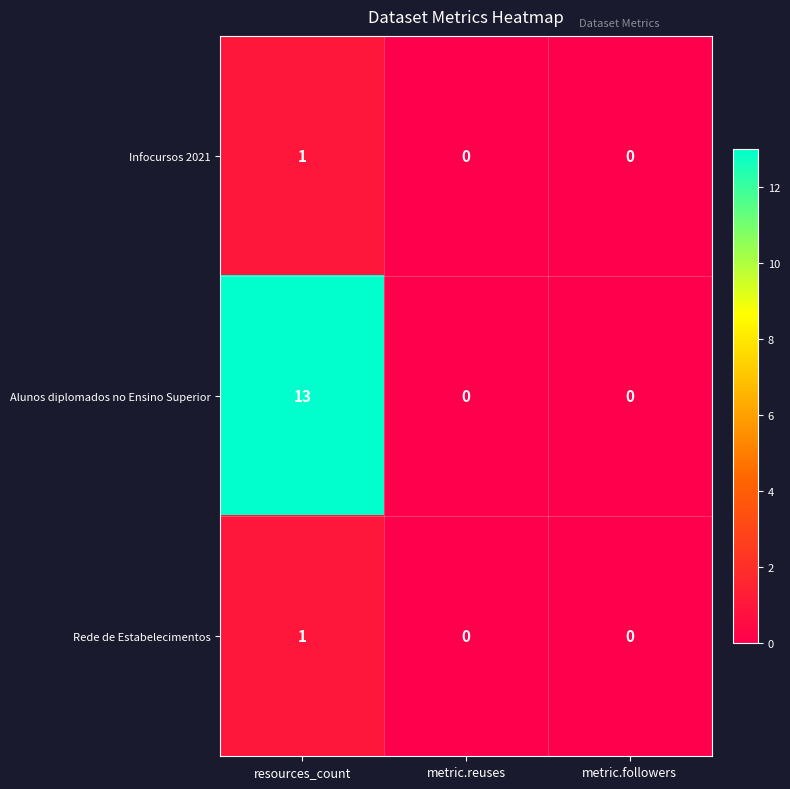

Count the Rede de Estabelecimentos values in the range 0 to 1.

3